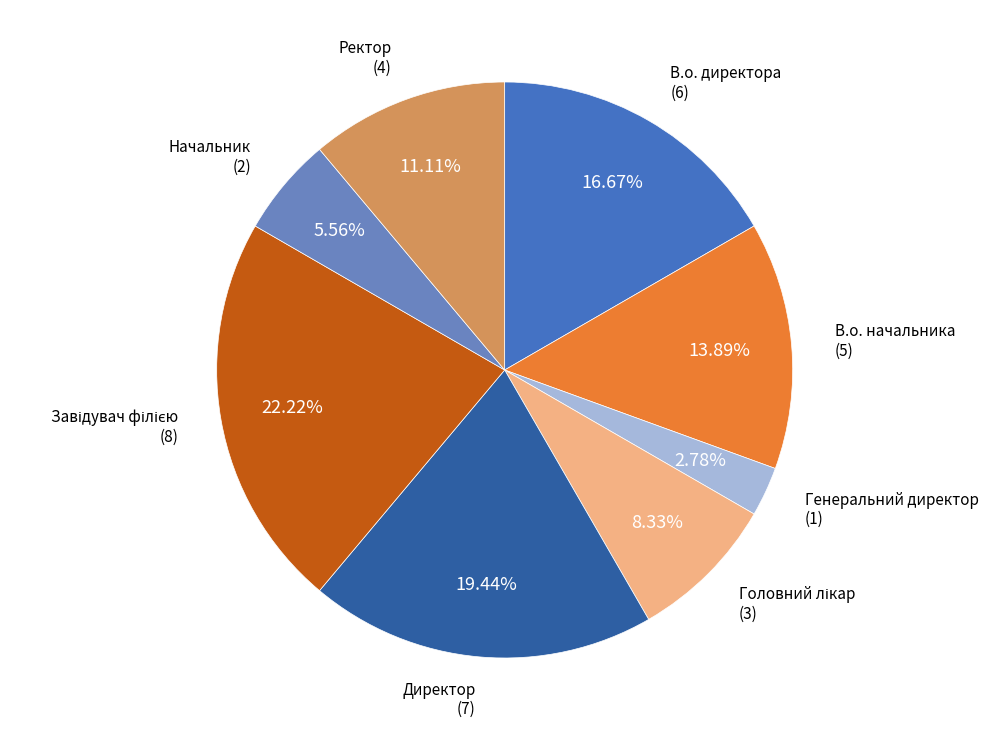

Is there a majority slice in this chart?

No